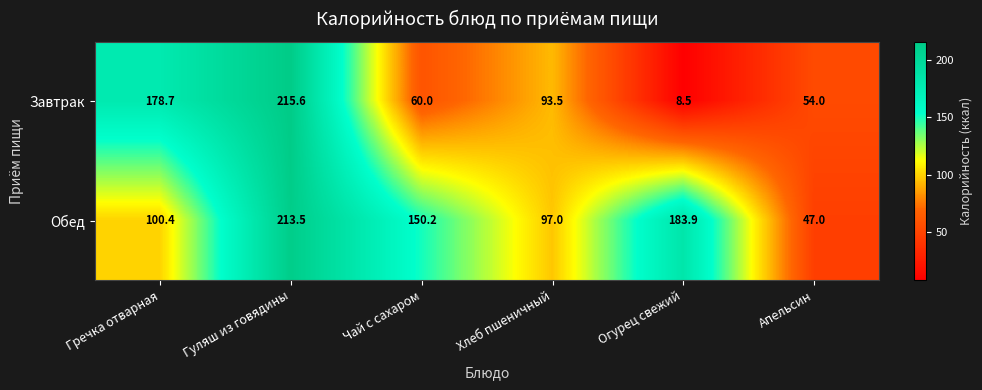

Is it true that Завтрак equals 25.6 at Чай с сахаром?

False